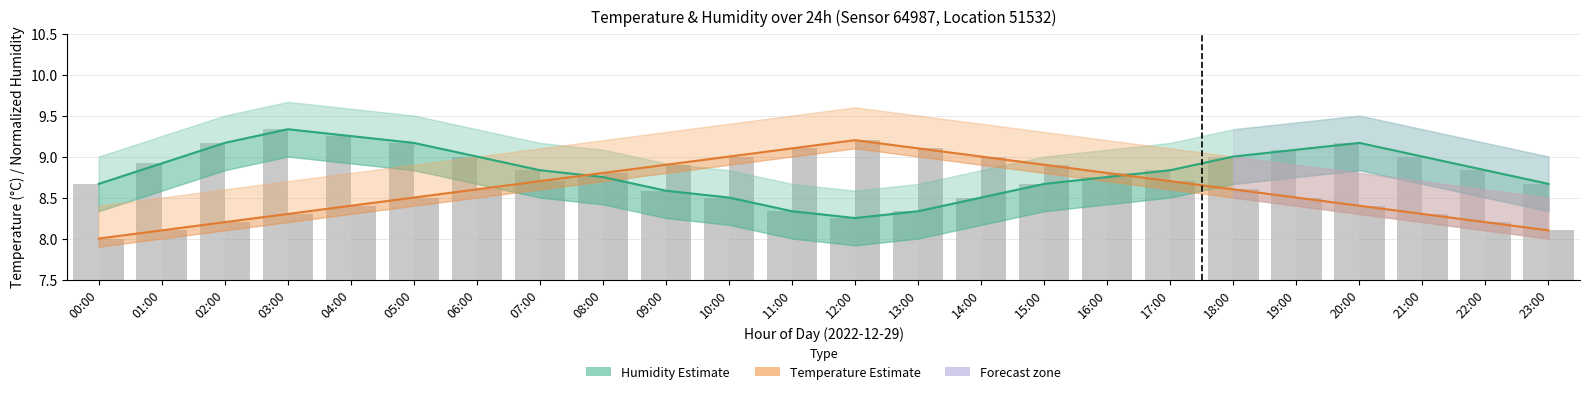

The Humidity (bars) series shows 9.3 at 03:00. True or false?

True